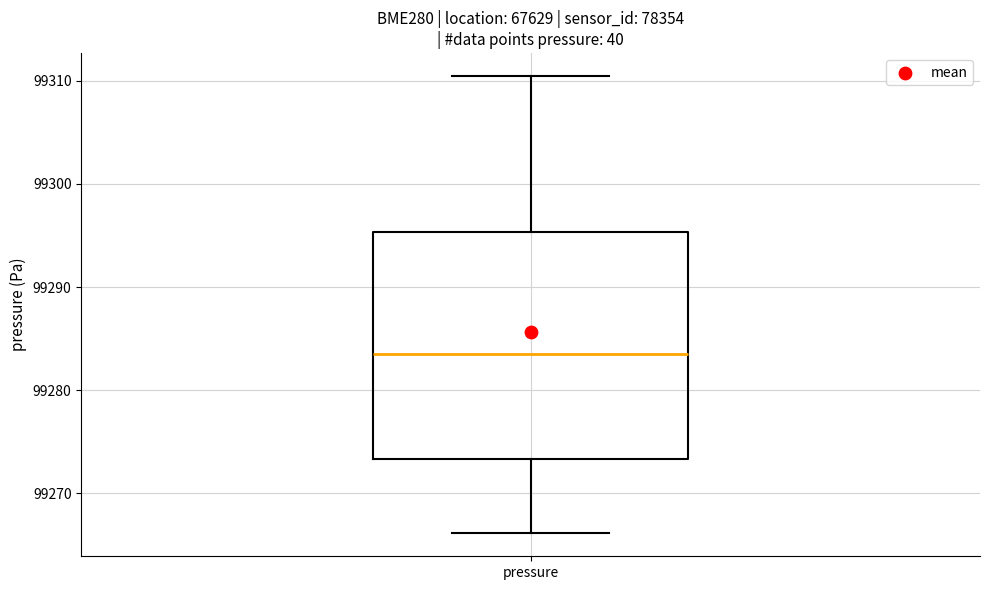

Read this box plot against the y-axis: the position of the median line, the range covered by the box, and the ends of both whiskers. The values are not printed on the chart, so give them approximately, as read against the axis.

median 99284, box 99273 to 99295, whiskers 99266 to 99310